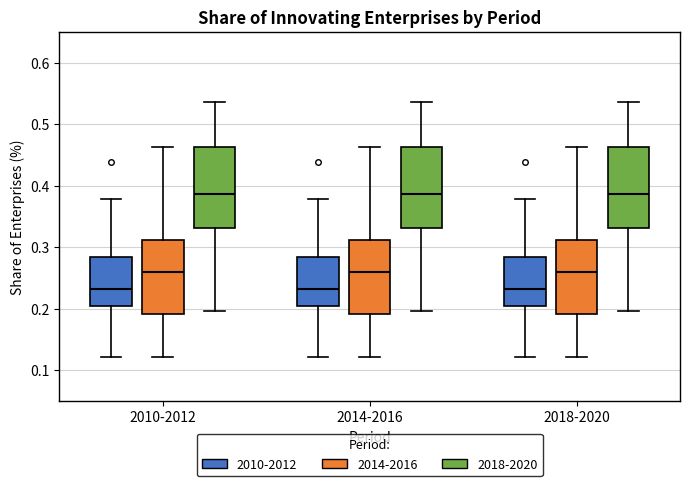

Where is the lower edge of the box for 2018-2020 (2014-2016) on the y-axis? The values are not printed on the chart, so give them approximately, as read against the axis.

0.19